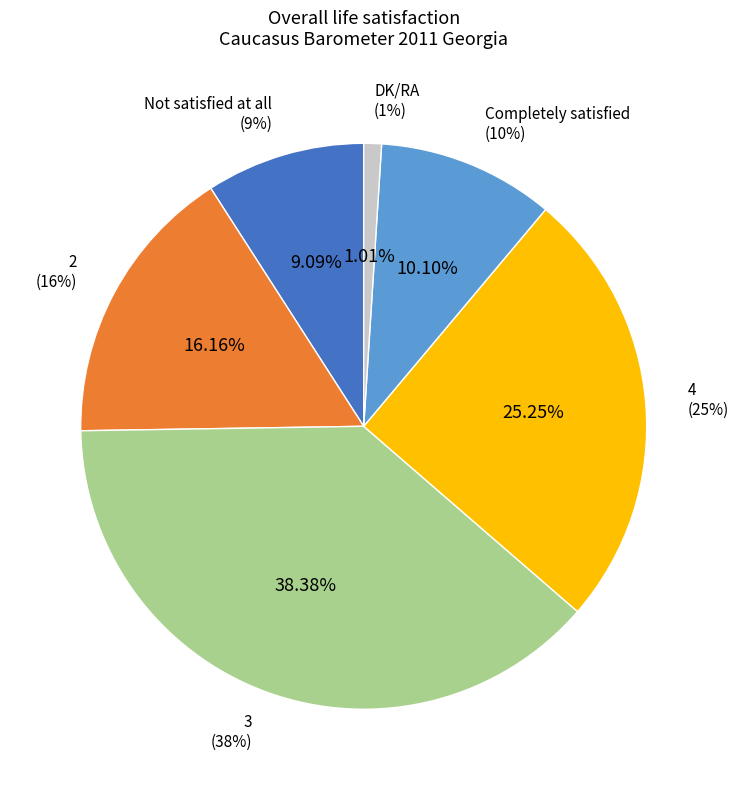

To the nearest percent, what is the average slice percentage?

17%